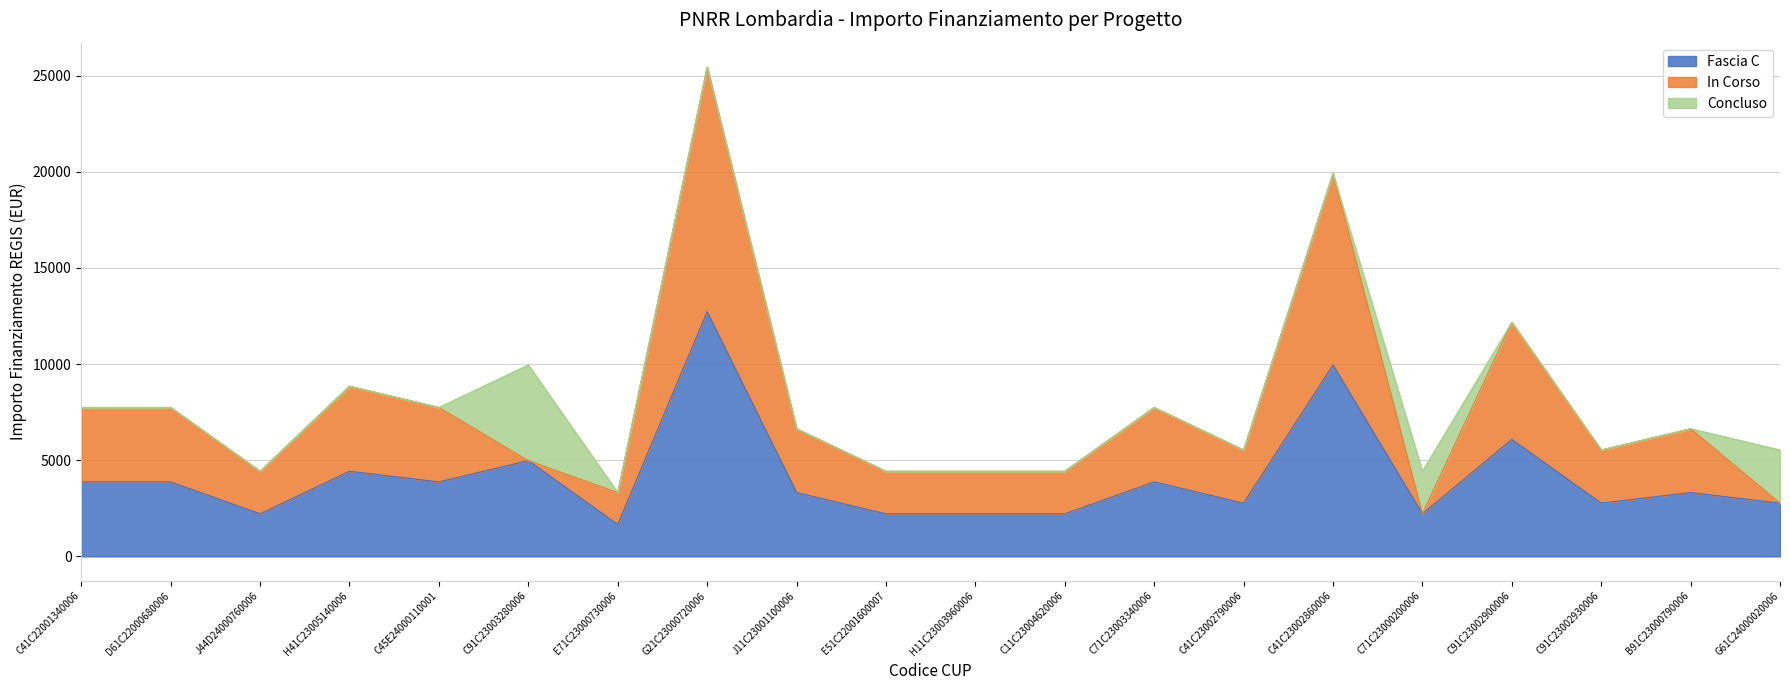

Rank the series by their maximum value, from highest to lowest.

Fascia C, In Corso, Concluso